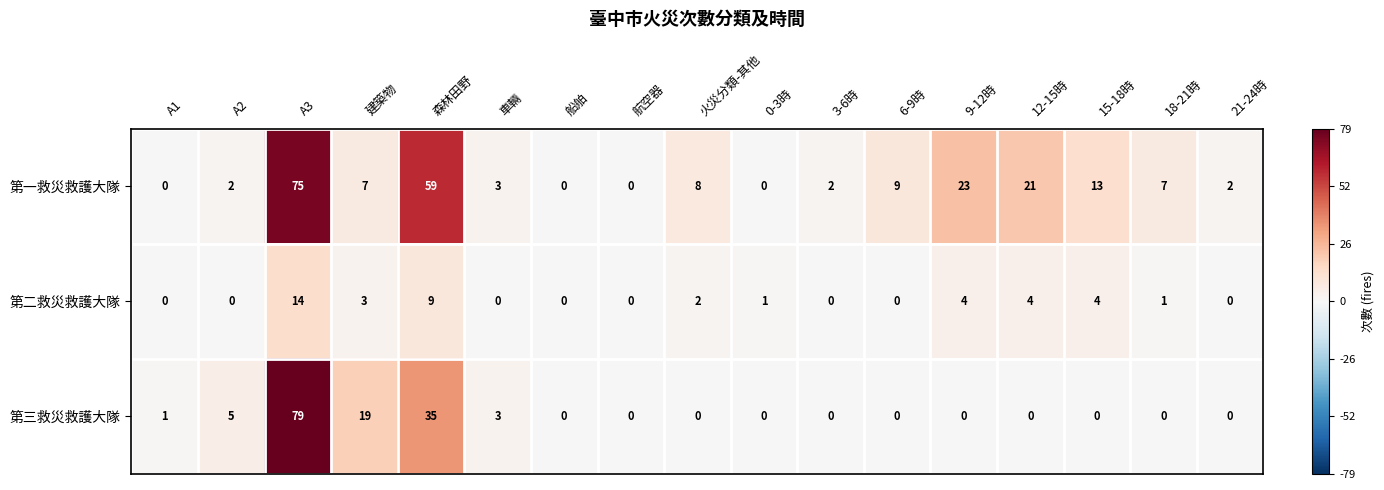

Which series has the largest total across all categories?

第一救災救護大隊